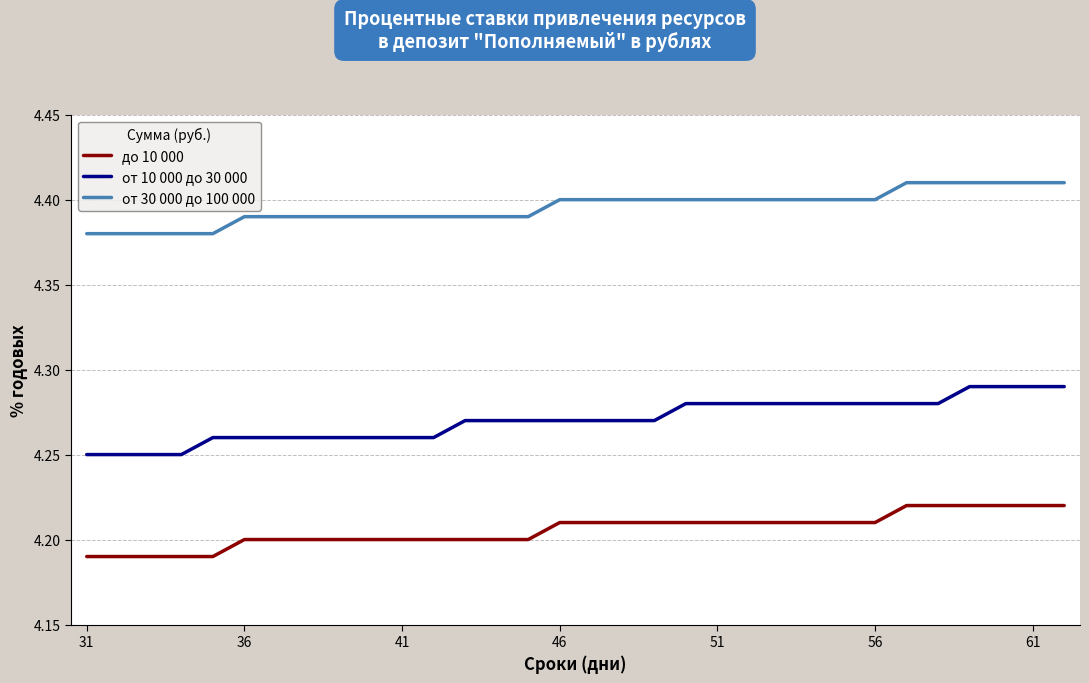

Which series has the largest total across all categories?

от 30 000 до 100 000